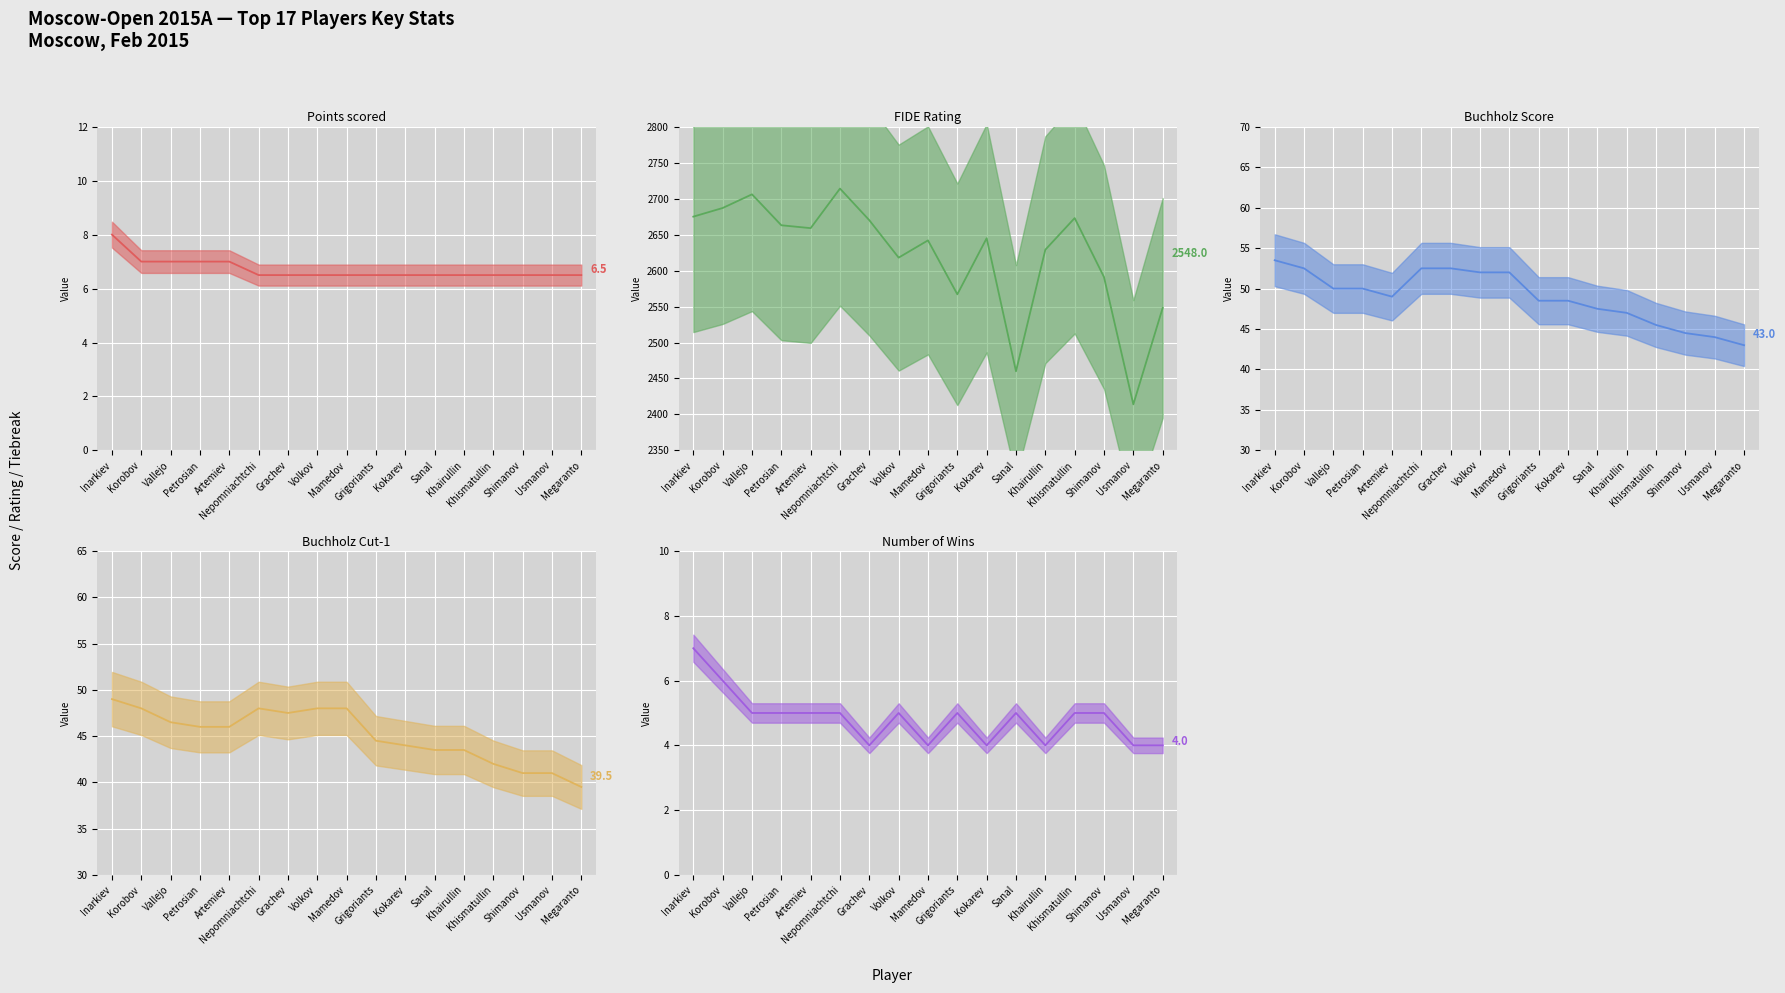

Reading left to right, what are all the values shown in this chart?

Points: Inarkiev=8.0	Korobov=7.0	Vallejo=7.0	Petrosian=7.0	Artemiev=7.0	Nepomniachtchi=6.5	Grachev=6.5	Volkov=6.5	Mamedov=6.5	Grigoriants=6.5	Kokarev=6.5	Sanal=6.5	Khairullin=6.5	Khismatullin=6.5	Shimanov=6.5	Usmanov=6.5	Megaranto=6.5
Rating: Inarkiev=2675.0	Korobov=2687.0	Vallejo=2706.0	Petrosian=2663.0	Artemiev=2659.0	Nepomniachtchi=2714.0	Grachev=2670.0	Volkov=2618.0	Mamedov=2642.0	Grigoriants=2567.0	Kokarev=2645.0	Sanal=2460.0	Khairullin=2629.0	Khismatullin=2673.0	Shimanov=2591.0	Usmanov=2414.0	Megaranto=2548.0
BH-Score: Inarkiev=53.5	Korobov=52.5	Vallejo=50.0	Petrosian=50.0	Artemiev=49.0	Nepomniachtchi=52.5	Grachev=52.5	Volkov=52.0	Mamedov=52.0	Grigoriants=48.5	Kokarev=48.5	Sanal=47.5	Khairullin=47.0	Khismatullin=45.5	Shimanov=44.5	Usmanov=44.0	Megaranto=43.0
BH-Cut1: Inarkiev=49.0	Korobov=48.0	Vallejo=46.5	Petrosian=46.0	Artemiev=46.0	Nepomniachtchi=48.0	Grachev=47.5	Volkov=48.0	Mamedov=48.0	Grigoriants=44.5	Kokarev=44.0	Sanal=43.5	Khairullin=43.5	Khismatullin=42.0	Shimanov=41.0	Usmanov=41.0	Megaranto=39.5
Wins: Inarkiev=7.0	Korobov=6.0	Vallejo=5.0	Petrosian=5.0	Artemiev=5.0	Nepomniachtchi=5.0	Grachev=4.0	Volkov=5.0	Mamedov=4.0	Grigoriants=5.0	Kokarev=4.0	Sanal=5.0	Khairullin=4.0	Khismatullin=5.0	Shimanov=5.0	Usmanov=4.0	Megaranto=4.0